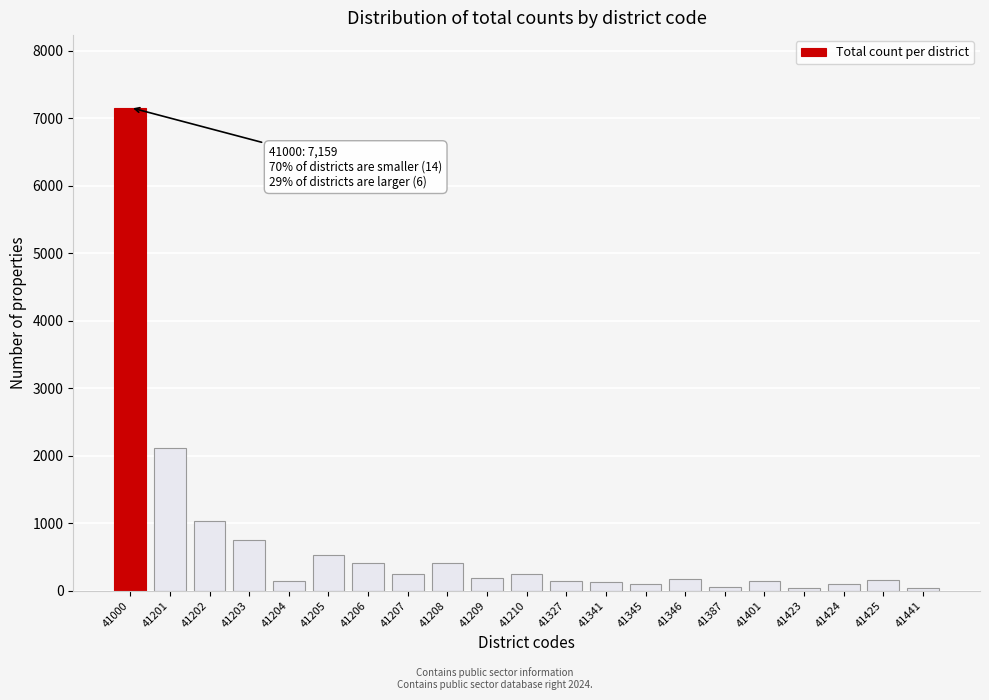

The chart shows a value of 146 at 41401. True or false?

True